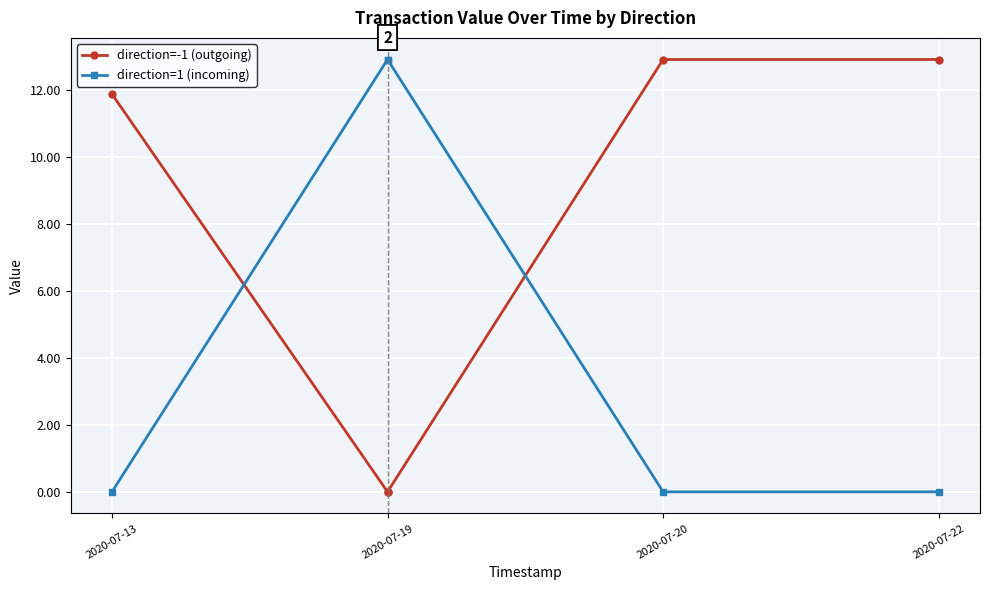

What are all the series names shown in the legend?

direction=-1 (outgoing), direction=1 (incoming)